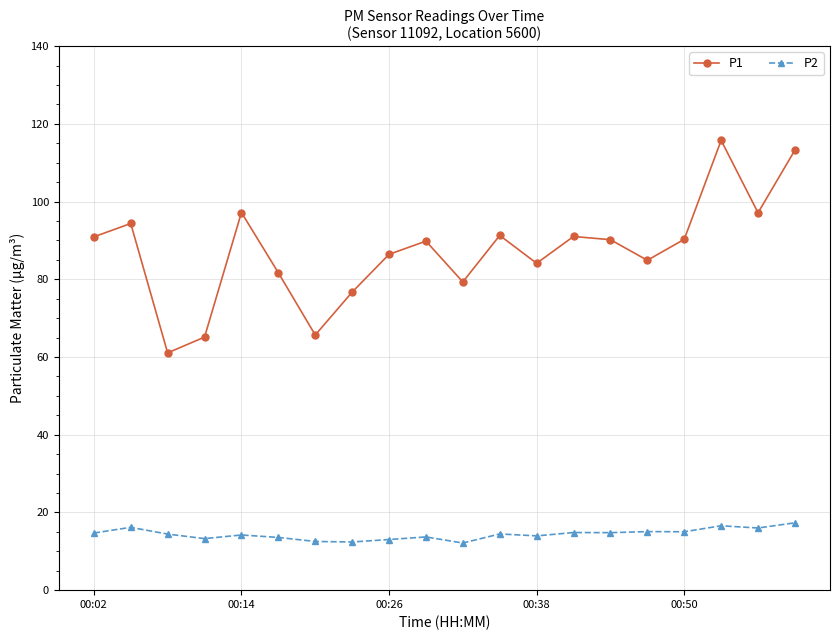

True or false: P2 has more than 1 points higher than both neighbors.

True